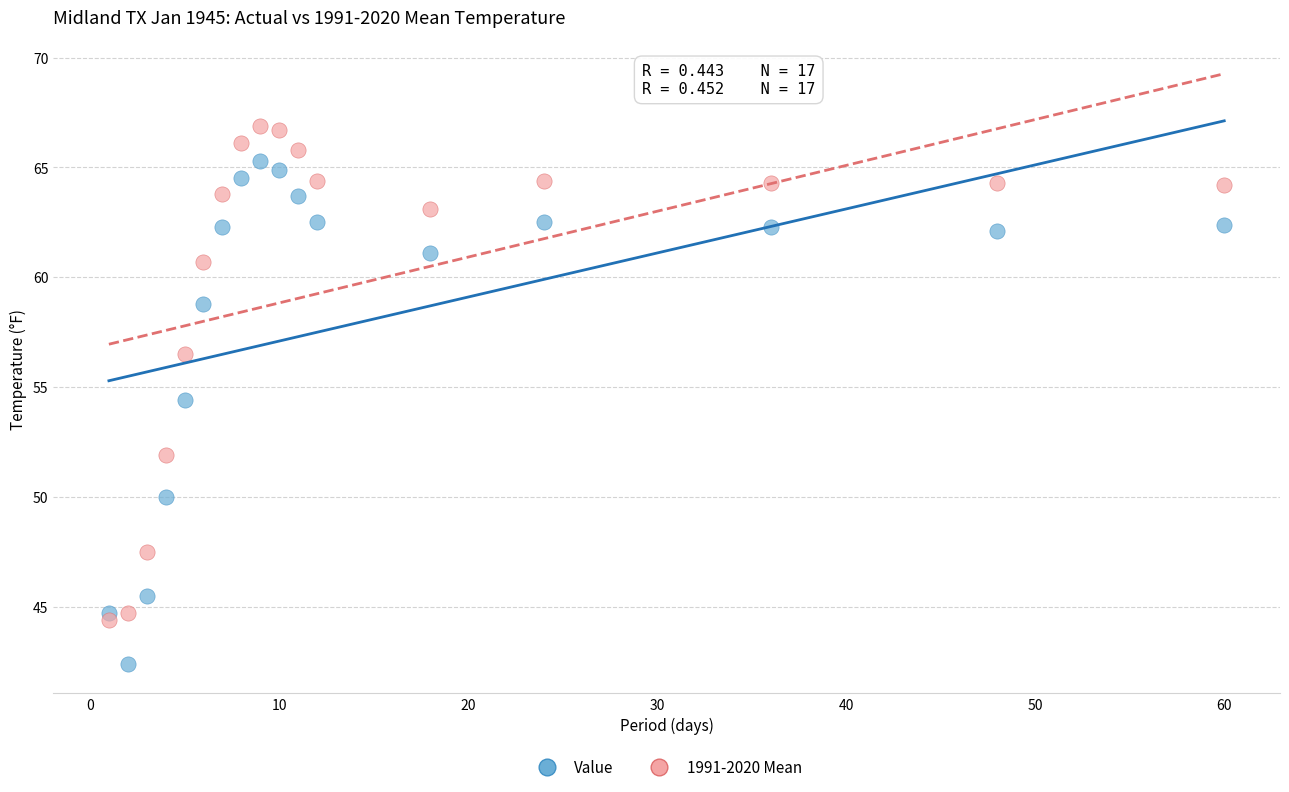

Which series has the largest Y range (max minus min)?

Value